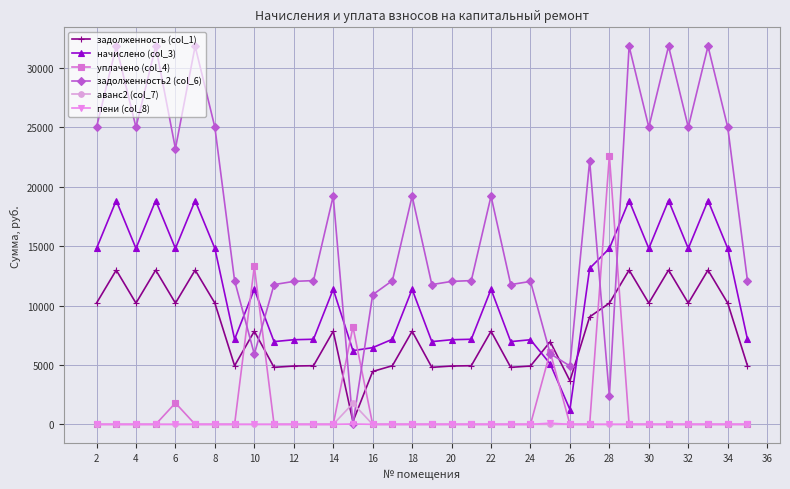

At how many categories does at least one series exceed 25407?

6